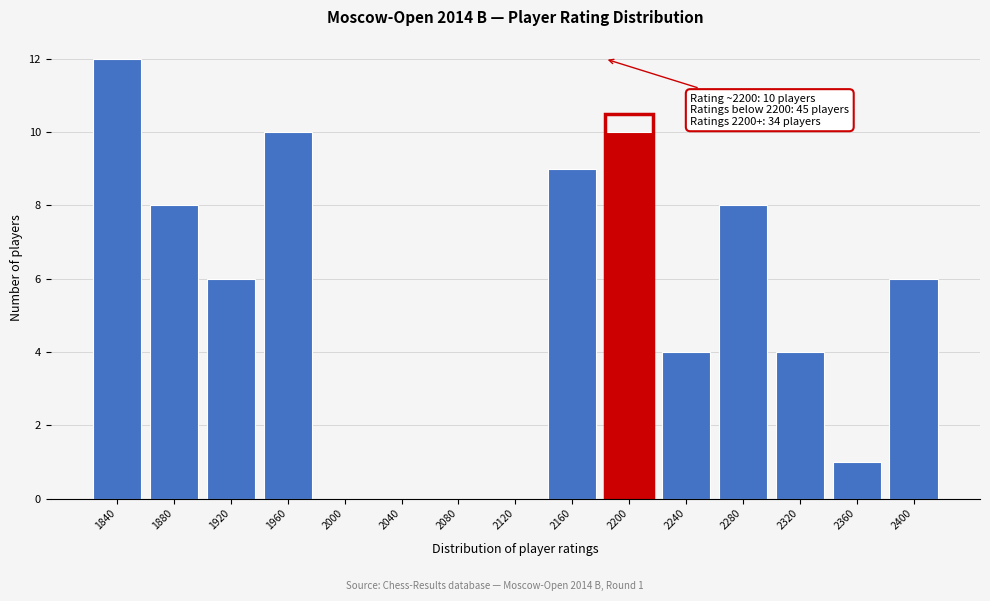

Reading right to left, list all the values displayed in this chart.

2400=6	2360=1	2320=4	2280=8	2240=4	2200=10	2160=9	2120=0	2080=0	2040=0	2000=0	1960=10	1920=6	1880=8	1840=12